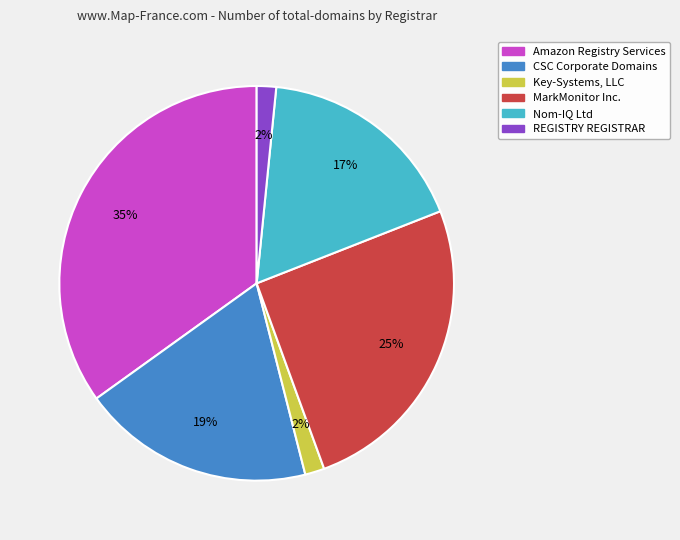

Approximately how many times larger is the value at MarkMonitor Inc. compared to Nom-IQ Ltd?

1.5